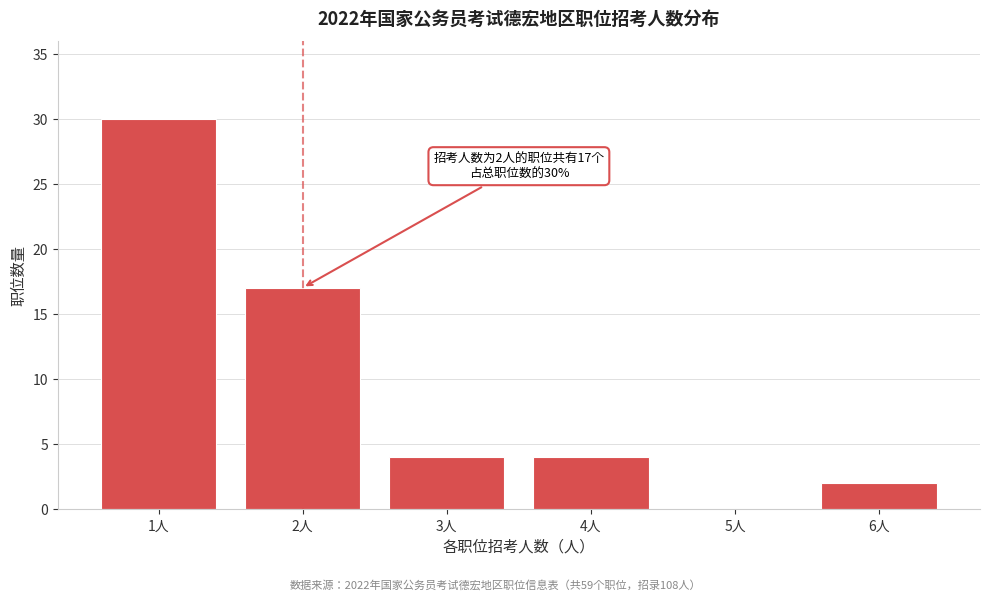

Reading left to right, what are all the values shown in this chart?

1人=30	2人=17	3人=4	4人=4	5人=0	6人=2